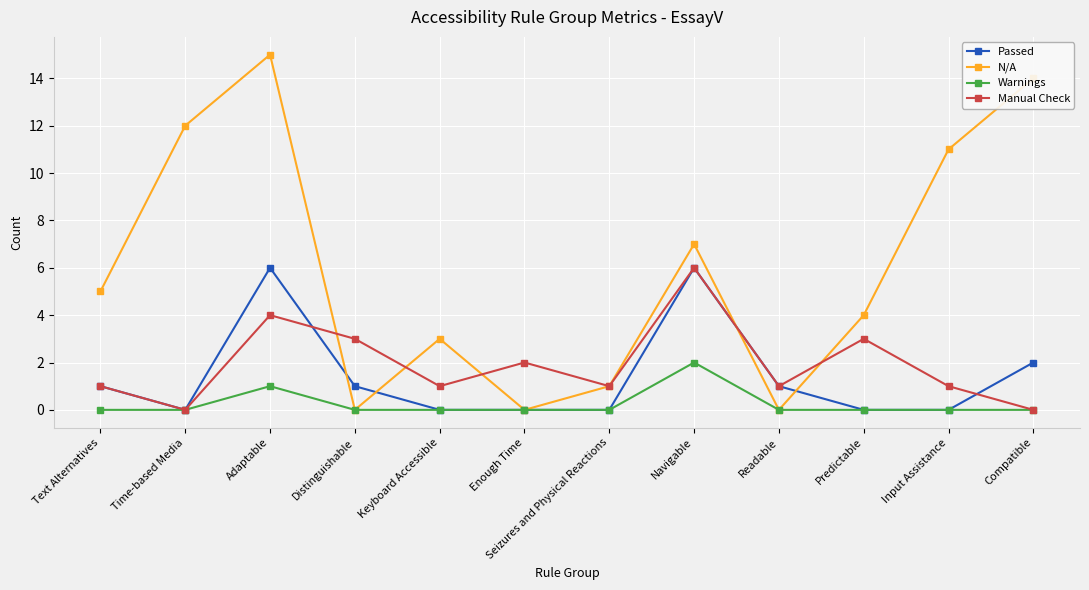

At Adaptable, list the series in order from smallest to largest.

Warnings, Manual Check, Passed, N/A